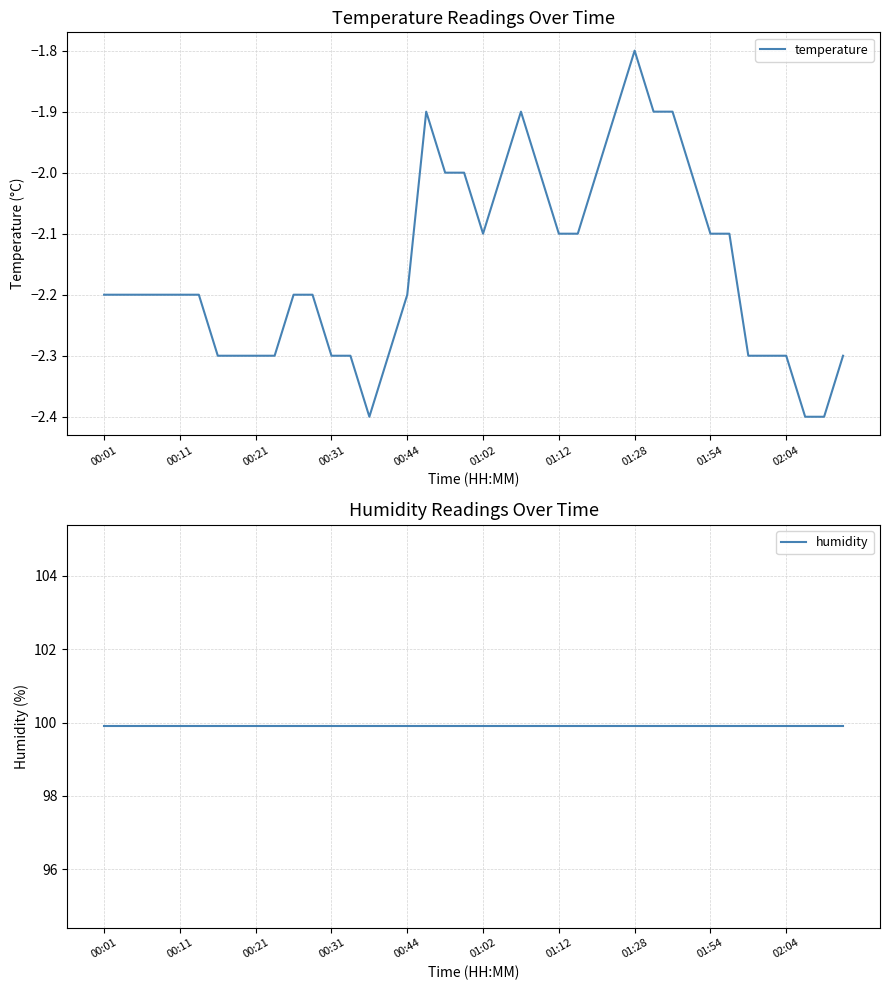

Rank the series at 21 from lowest to highest value.

temperature, humidity